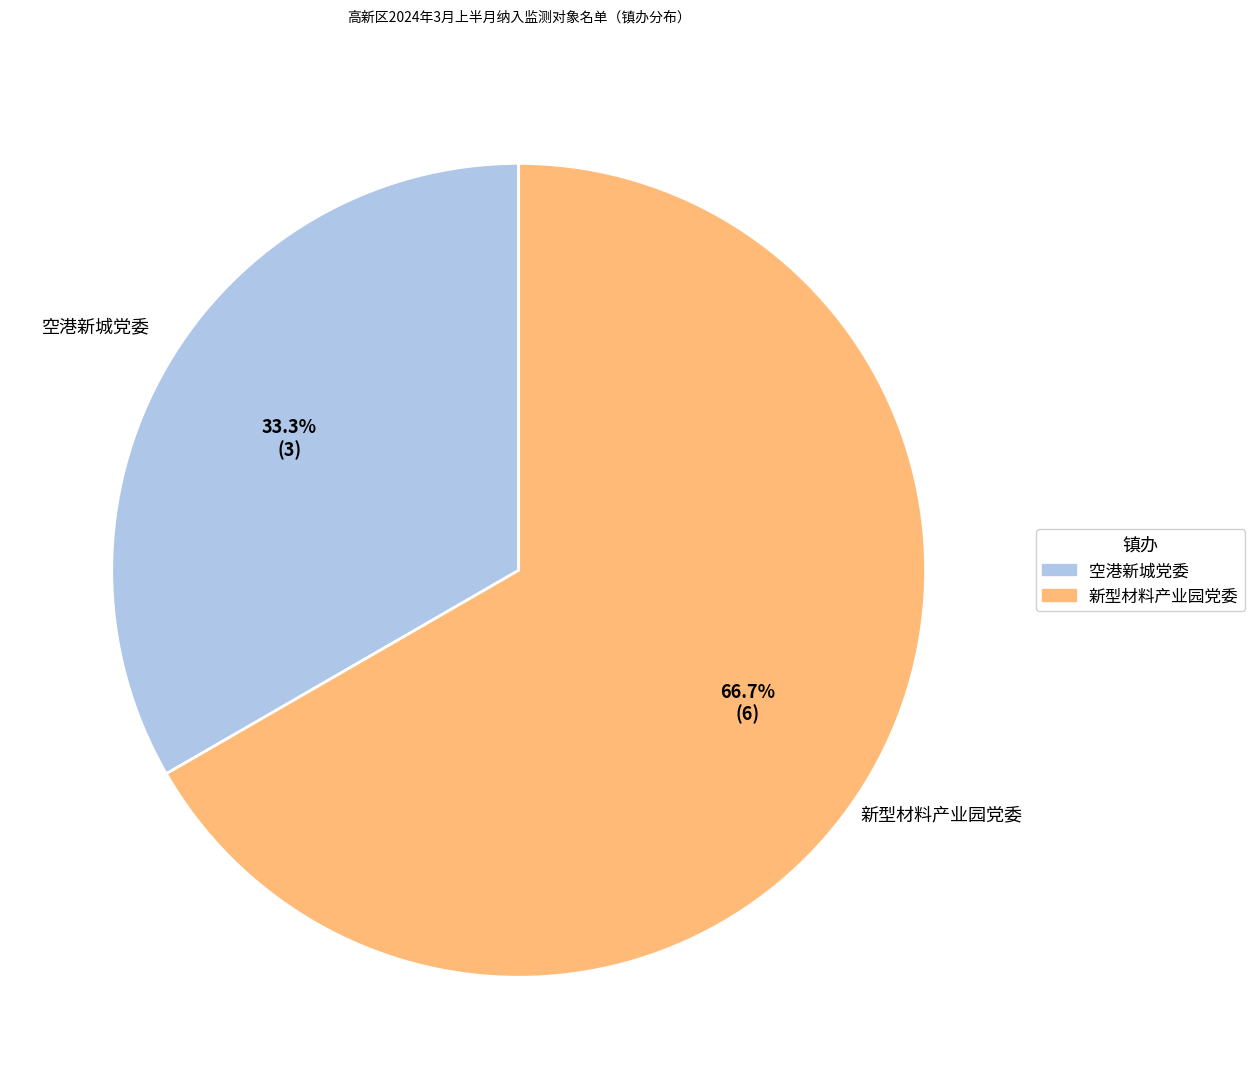

Approximately how many times larger is the value at 新型材料产业园党委 compared to 空港新城党委?

2.0